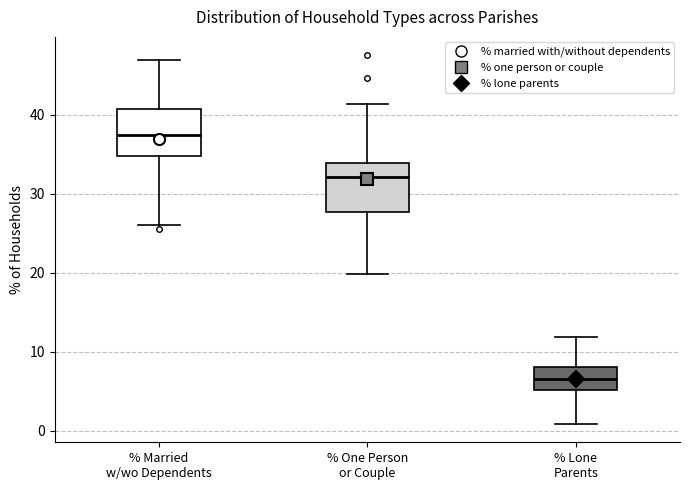

Reading left to right, read every box against the y-axis: the position of its median line, the range the box covers, and the ends of its whiskers. The values are not printed on the chart, so give them approximately, as read against the axis.

% Married w/wo Dependents: median 37, box 35 to 41, whiskers 26 to 47
% One Person or Couple: median 32, box 28 to 34, whiskers 20 to 41
% Lone Parents: median 7, box 5 to 8, whiskers 1 to 12